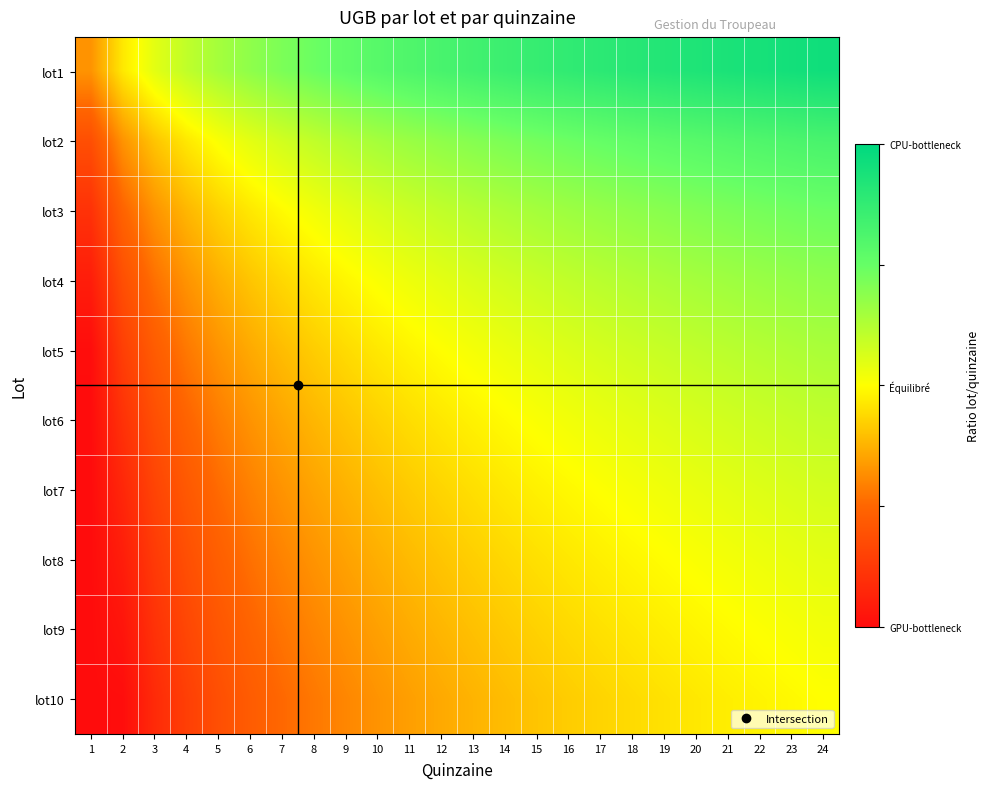

What is the maximum value shown in the chart?

1.0